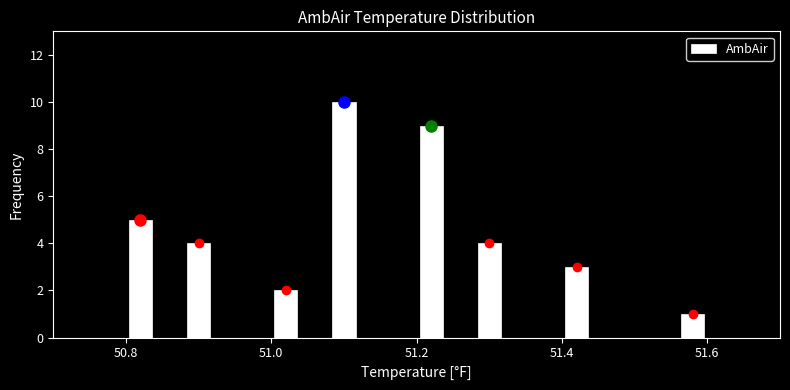

Around what value on the x-axis is the tallest bar? Give the approximate position of its centre, as read against the axis.

51.10